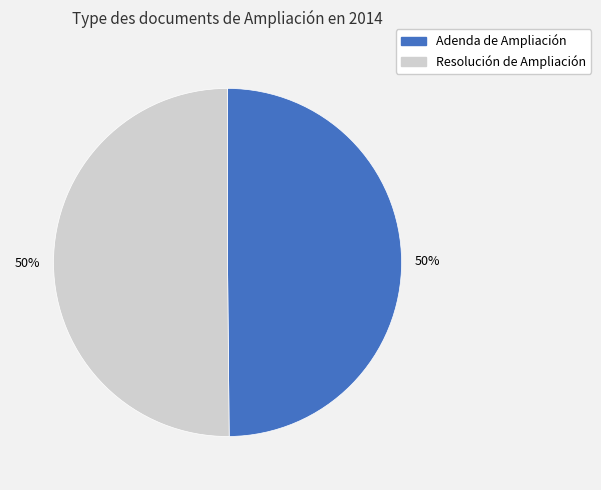

What is the ratio of the value at Adenda de Ampliación to the value at Resolución de Ampliación?

1.0